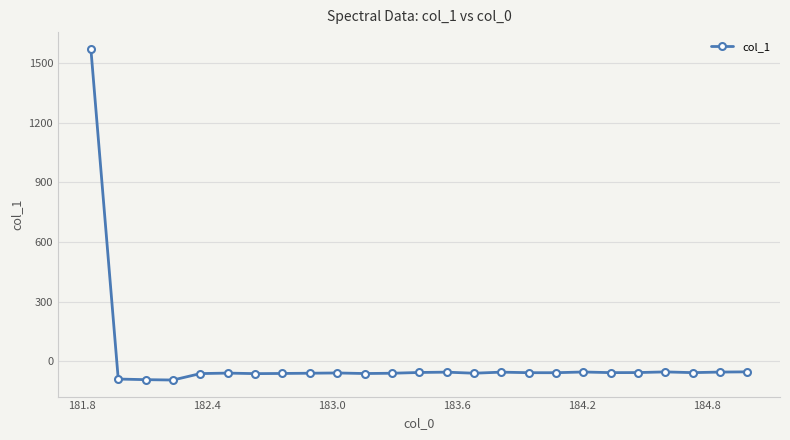

Count the number of data series in this chart.

1